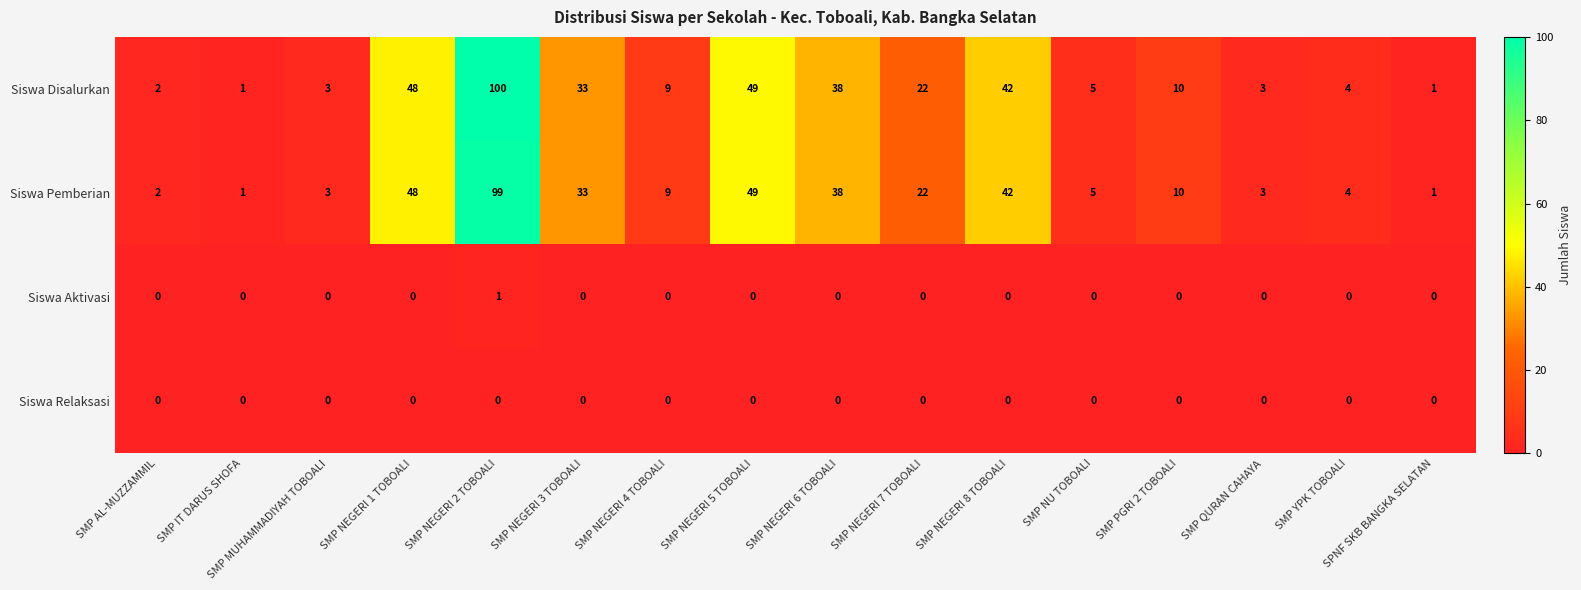

What is the difference between the second highest and minimum values in the Siswa Disalurkan series?

48